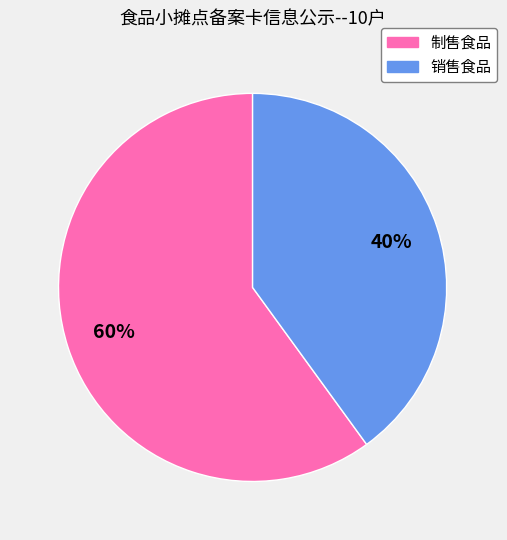

What is the majority slice?

制售食品